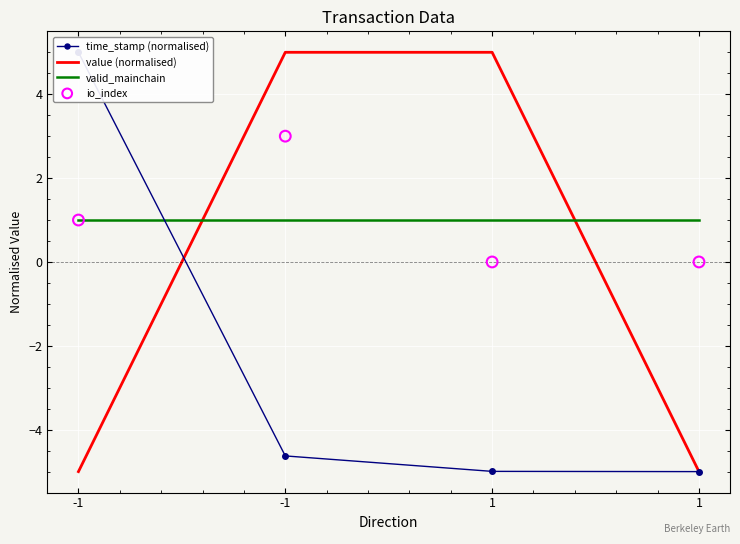

What is the total value across all series at 1?

1.0